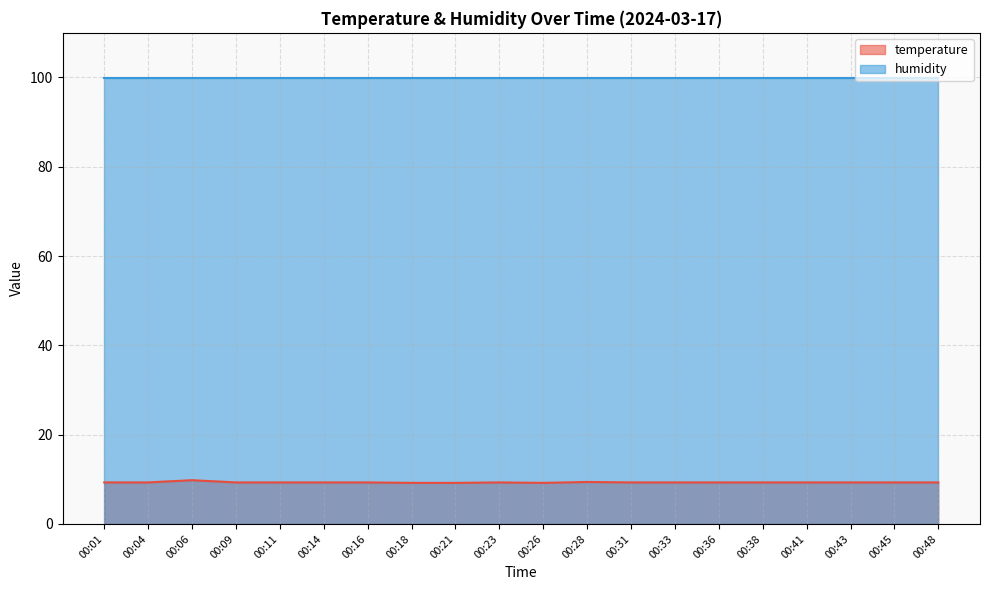

Where is the first local minimum?

00:26